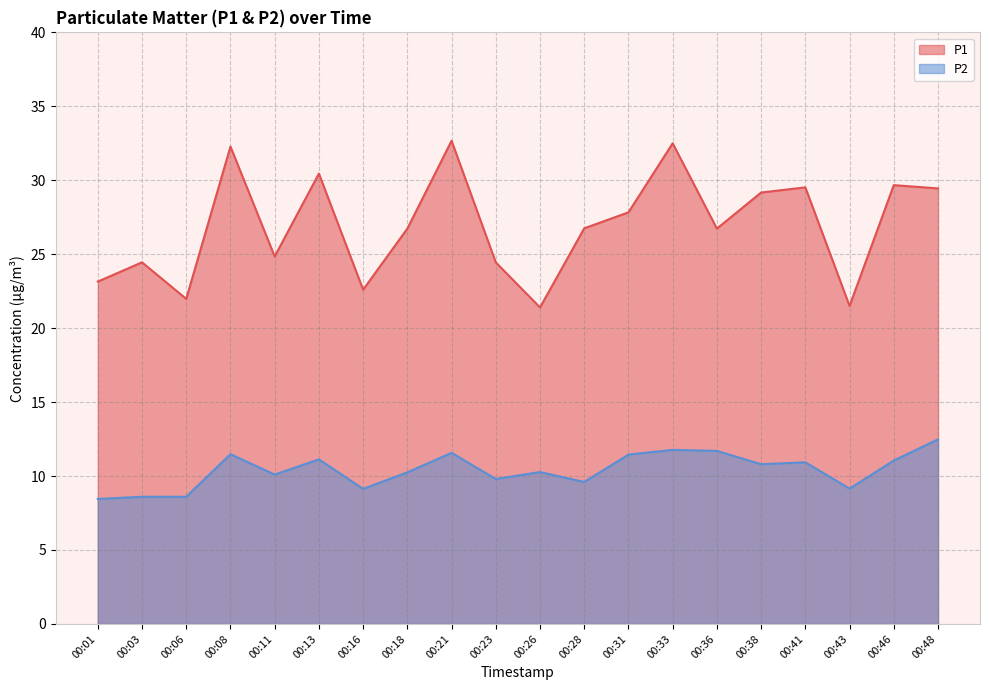

Count the number of data series in this chart.

2